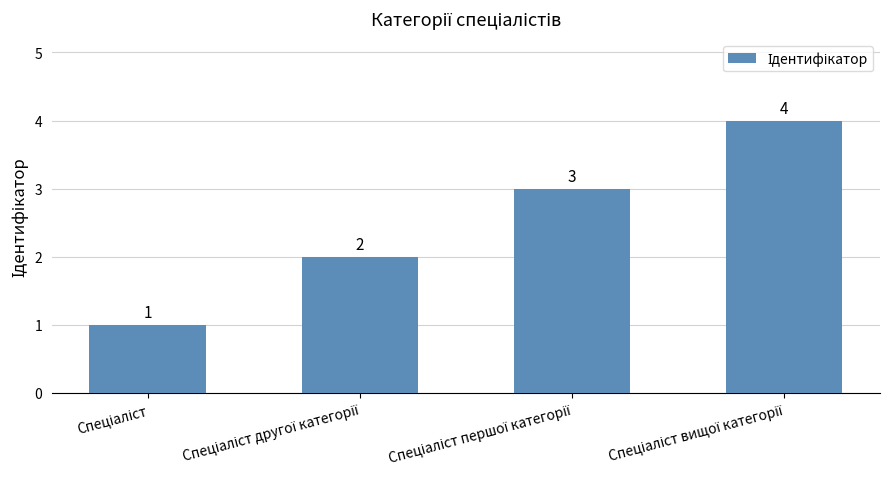

What is the difference between the second highest and second lowest values?

1